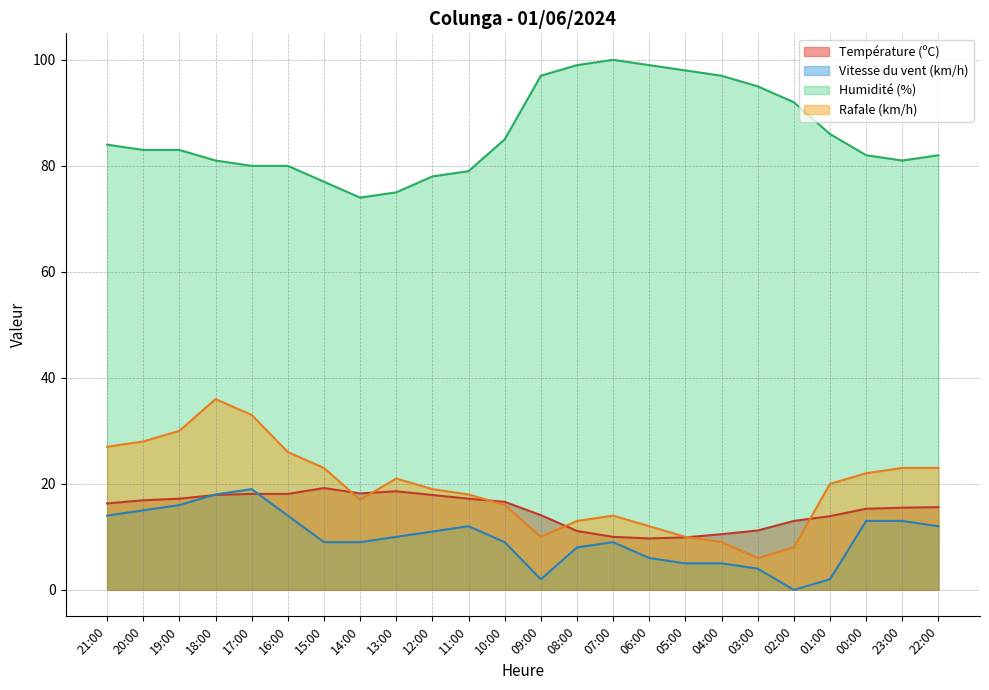

How many interior local valleys does the Humidité (%) series have?

2